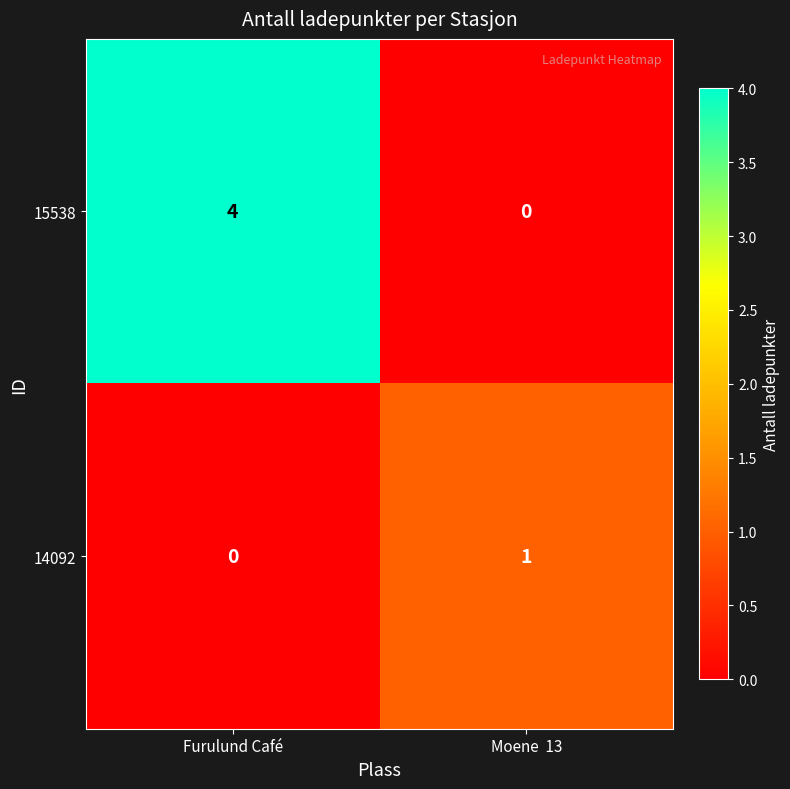

List the series in order of their peak value, lowest first.

14092, 15538